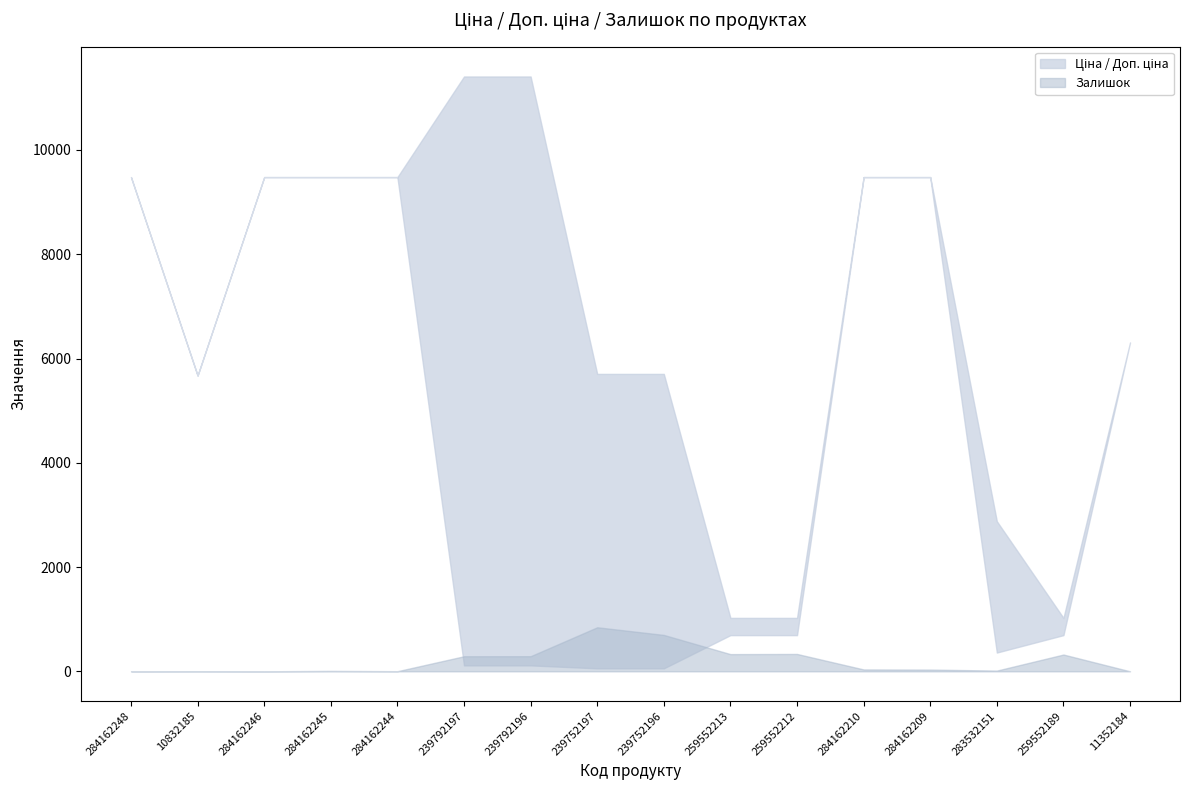

Which label corresponds to the smallest value in the chart?

284162248